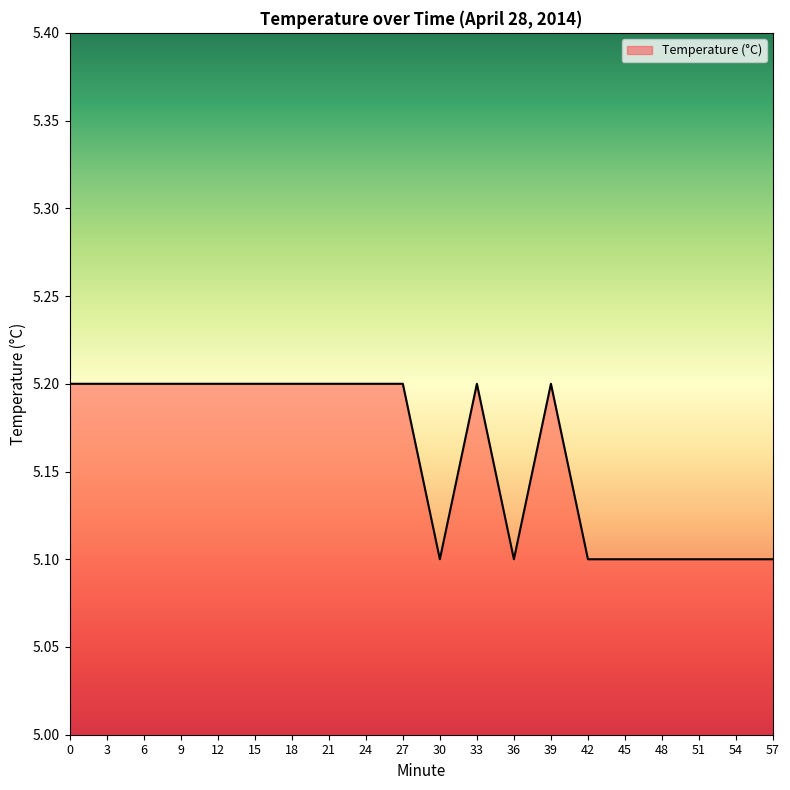

What is the minimum value shown in the chart?

5.1